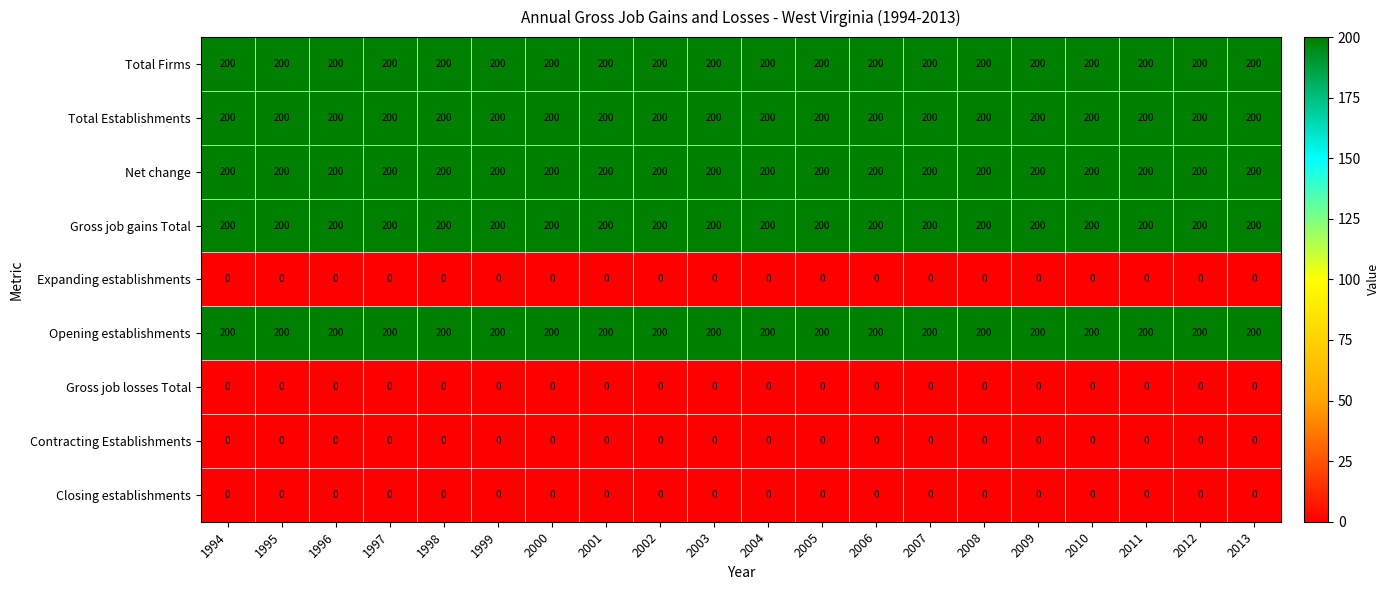

The value of Contracting Establishments at 1994 is 0. True or false?

True